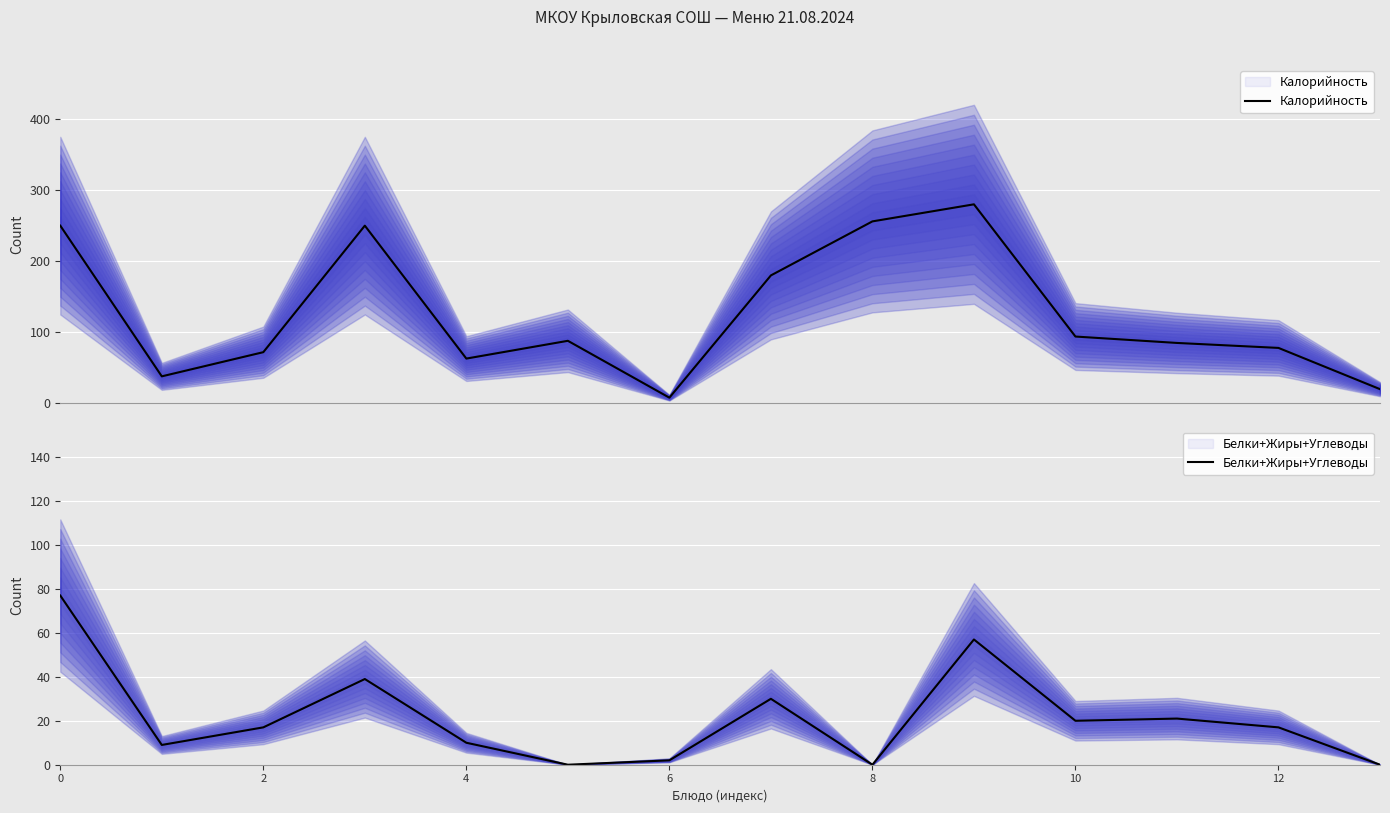

How many values in the Калорийность series exceed 88?

6